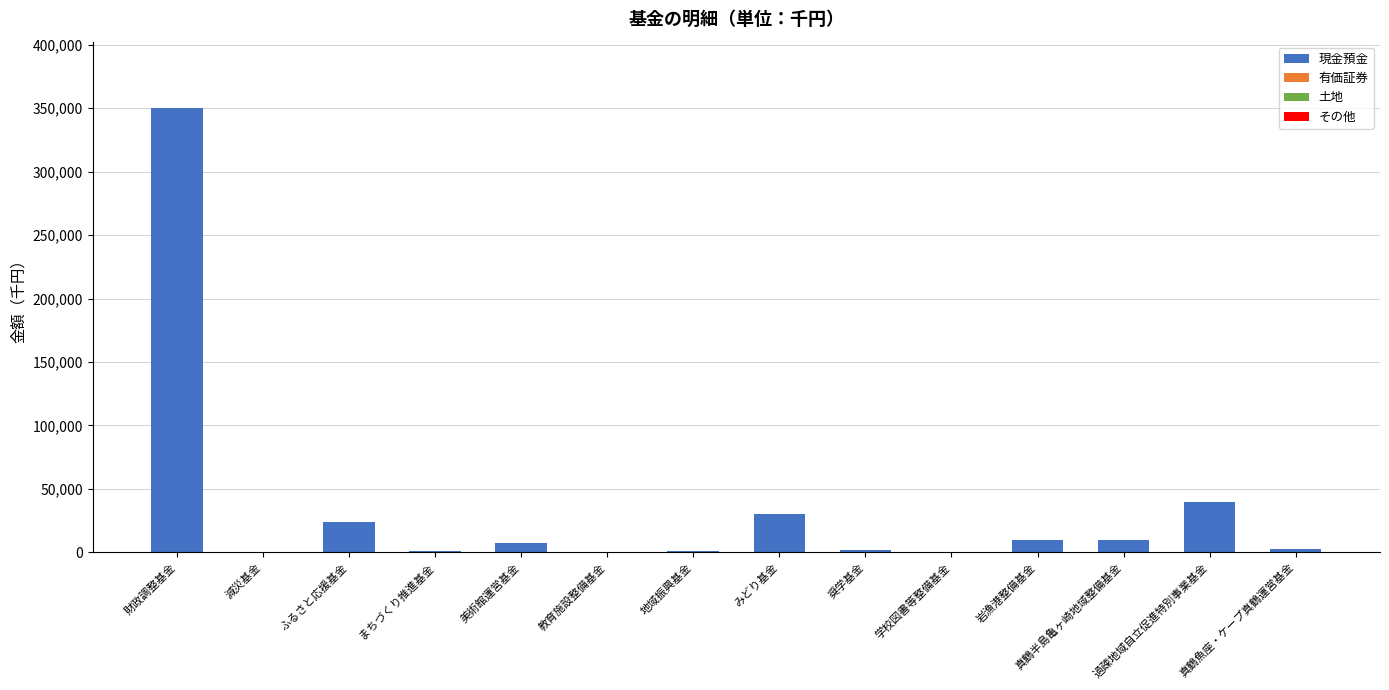

What is the sum of all values?

477709